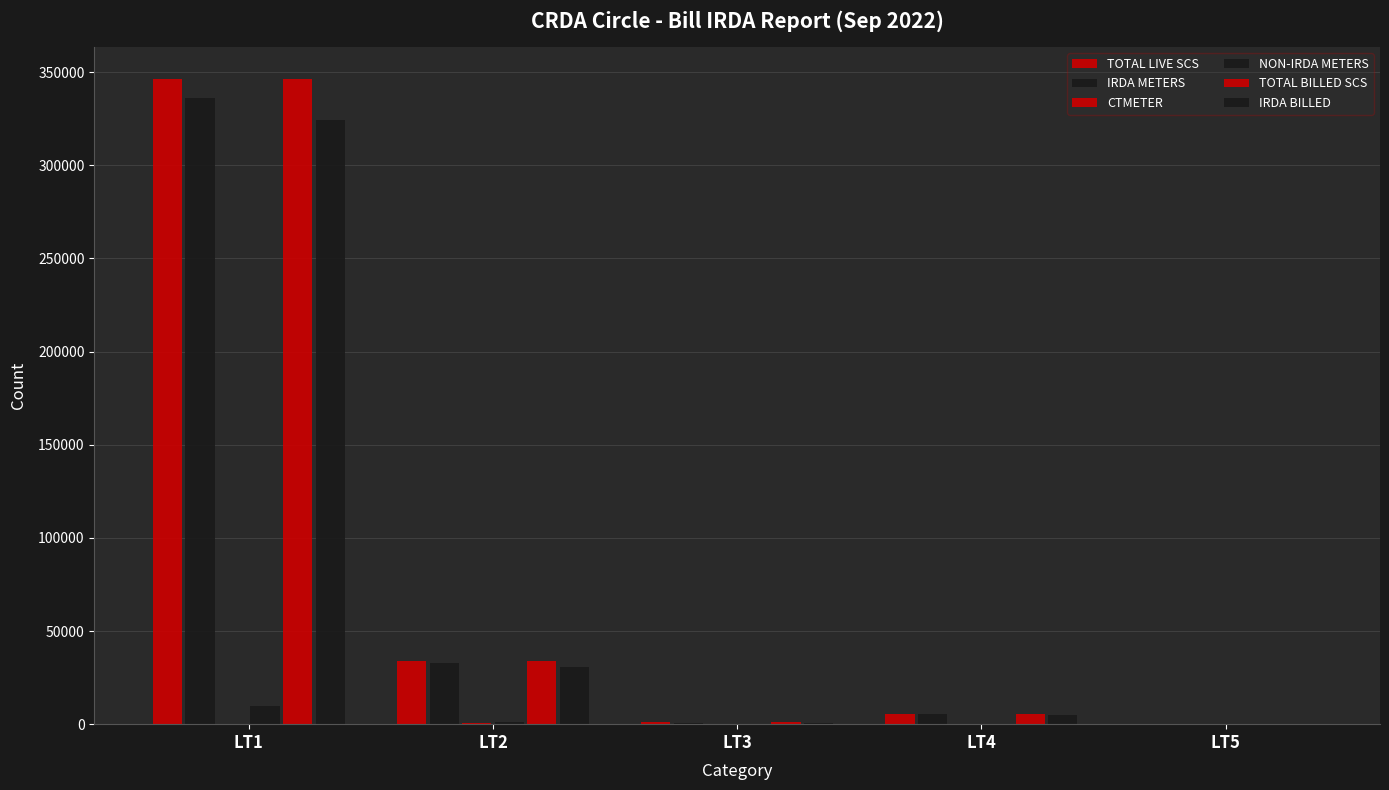

At LT5, list the series in order from largest to smallest.

TOTAL LIVE SCS, TOTAL BILLED SCS, IRDA METERS, IRDA BILLED, CTMETER, NON-IRDA METERS